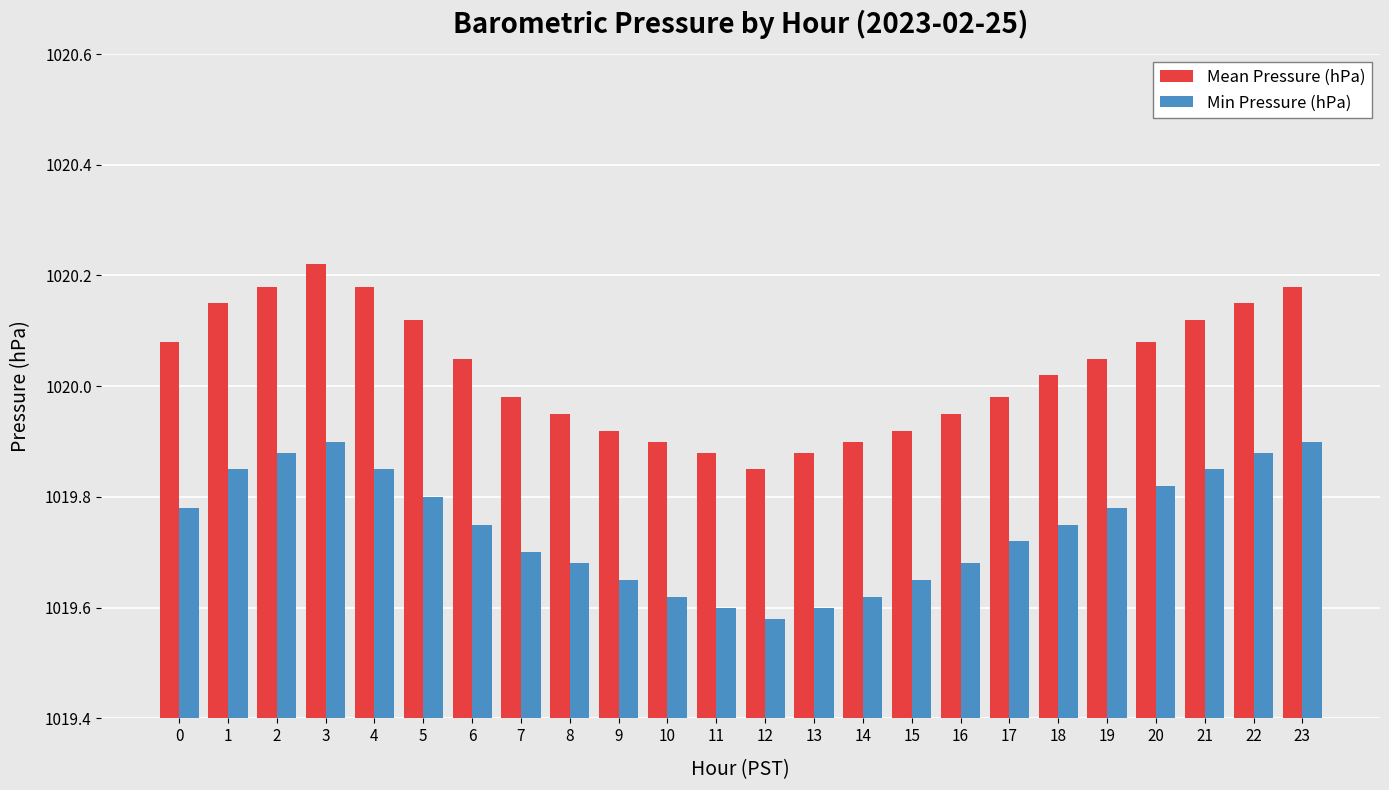

Which series changed the most between 6 and 12?

Mean Pressure (hPa)